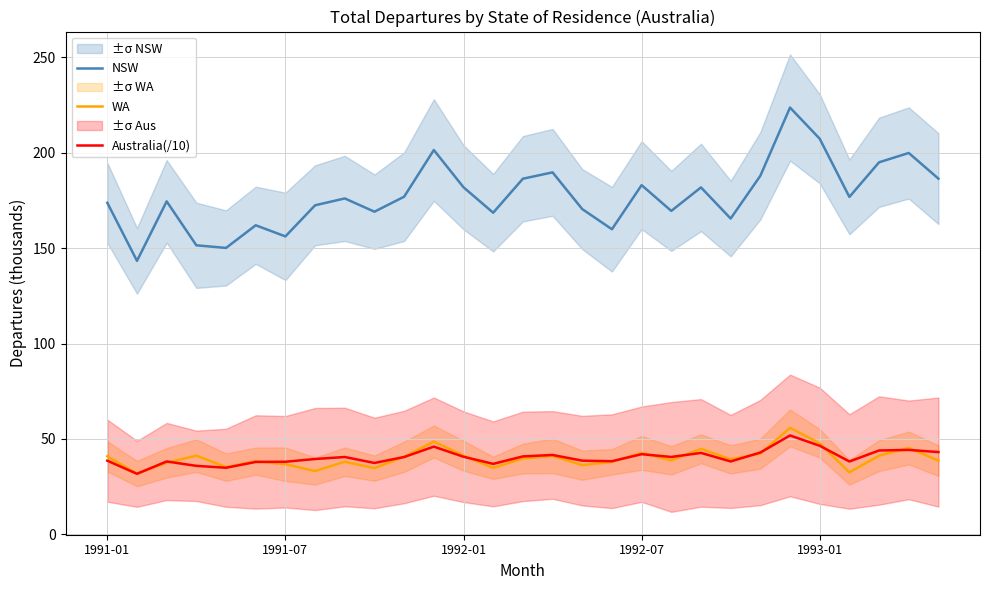

In NSW, how many points are lower than both neighbors (excluding endpoints)?

9